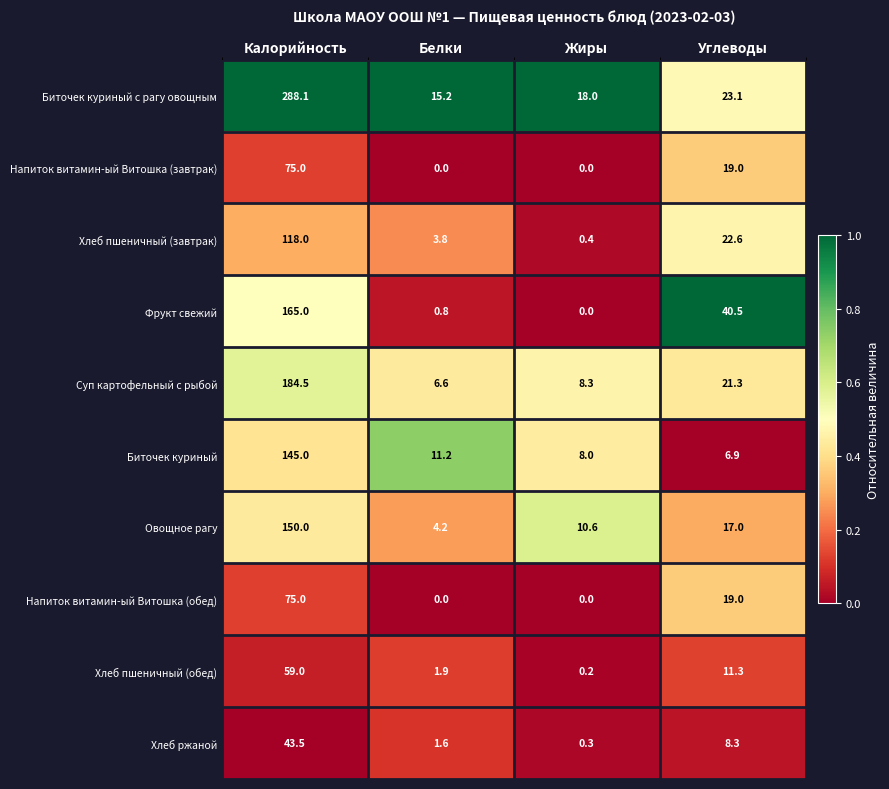

What is the difference between the maximum and minimum values in the Хлеб ржаной series?

43.2